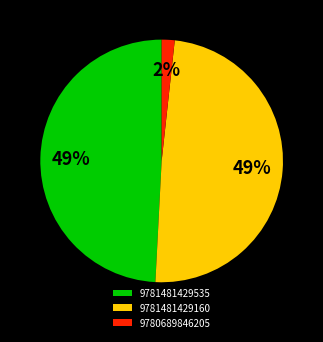

Is it true that 9781481429535 is 49% of the pie?

True